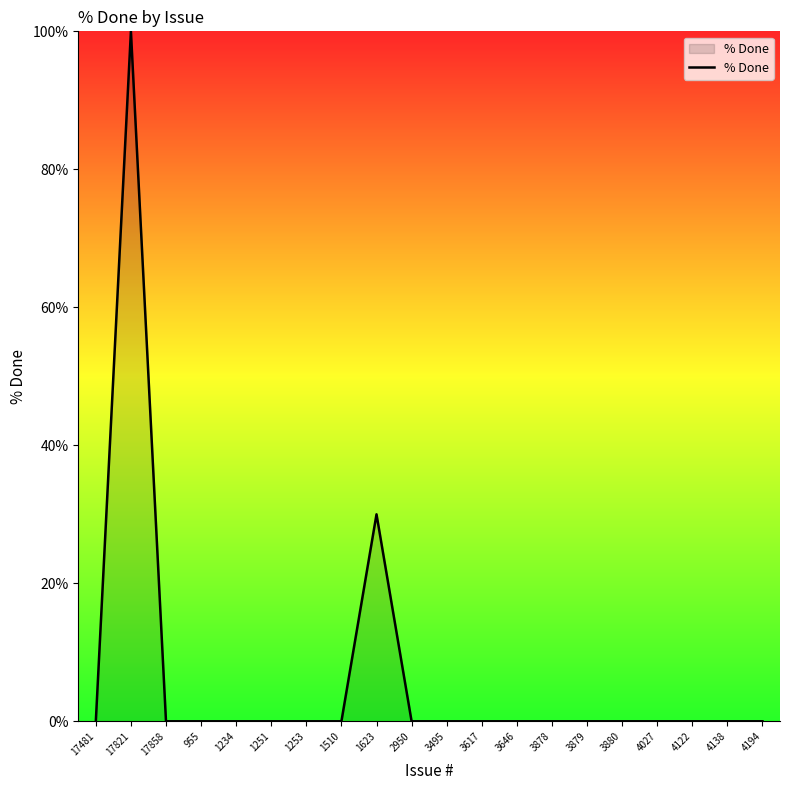

What is the difference between the second highest and second lowest values?

30